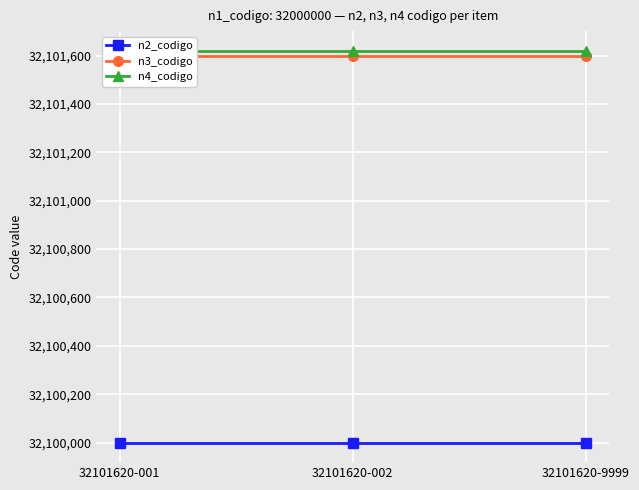

Reading left to right, list all the values displayed in this chart.

n2_codigo: 32100000	32100000	32100000
n3_codigo: 32101600	32101600	32101600
n4_codigo: 32101620	32101620	32101620